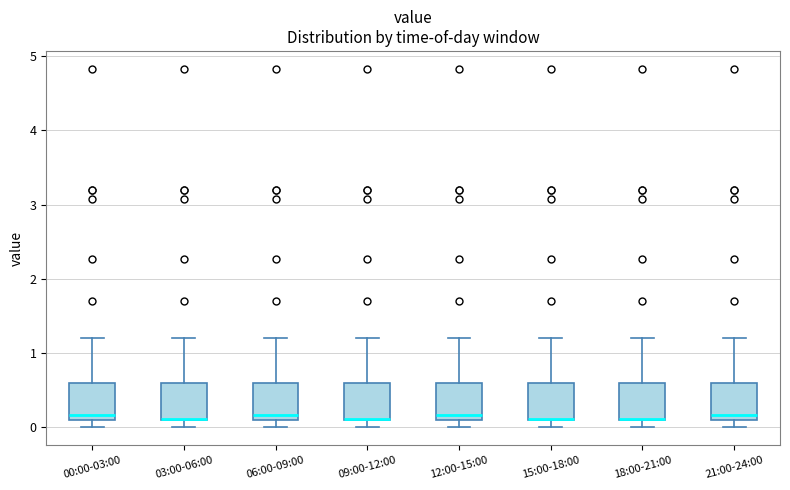

Reading left to right, read every box against the y-axis: the position of its median line, the range the box covers, and the ends of its whiskers. The values are not printed on the chart, so give them approximately, as read against the axis.

00:00-03:00: median 0.2, box 0.1 to 0.6, whiskers 0.0 to 1.2
03:00-06:00: median 0.1 (drawn on the box's lower edge), box 0.1 to 0.6, whiskers 0.0 to 1.2
06:00-09:00: median 0.2, box 0.1 to 0.6, whiskers 0.0 to 1.2
09:00-12:00: median 0.1 (drawn on the box's lower edge), box 0.1 to 0.6, whiskers 0.0 to 1.2
12:00-15:00: median 0.2, box 0.1 to 0.6, whiskers 0.0 to 1.2
15:00-18:00: median 0.1 (drawn on the box's lower edge), box 0.1 to 0.6, whiskers 0.0 to 1.2
18:00-21:00: median 0.1 (drawn on the box's lower edge), box 0.1 to 0.6, whiskers 0.0 to 1.2
21:00-24:00: median 0.2, box 0.1 to 0.6, whiskers 0.0 to 1.2